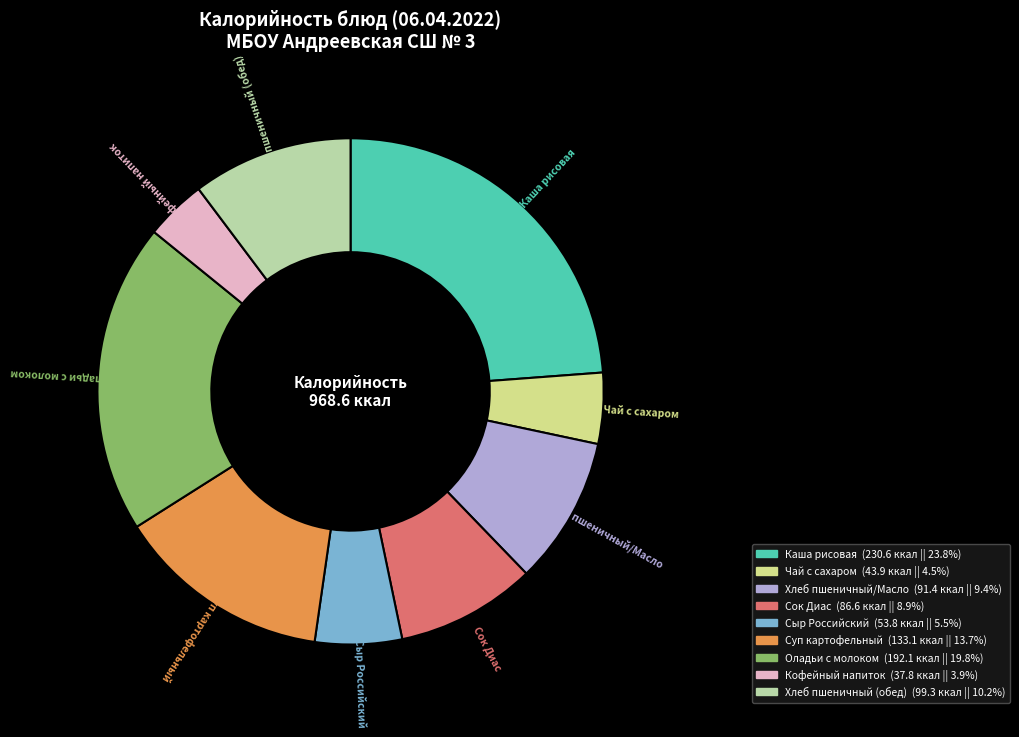

What is the ratio of the value at Сыр Российский to the value at Оладьи с молоком?

0.3